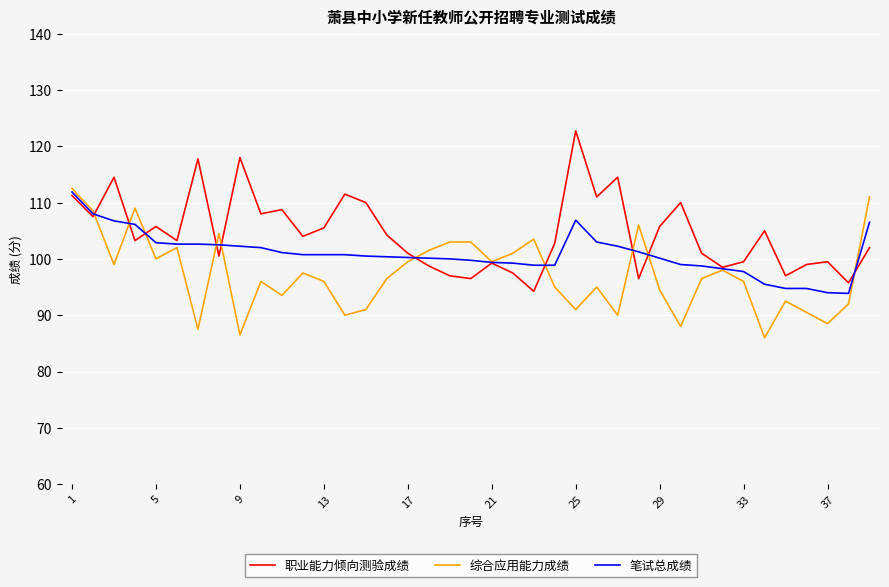

How many categories are shown in the chart?

39